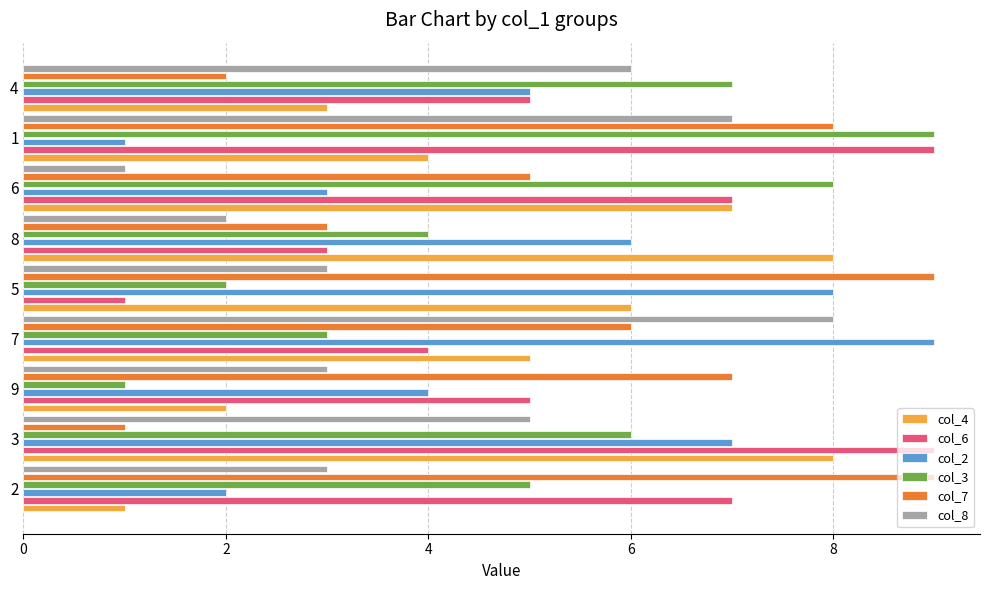

What is the sum of all col_4 values?

44